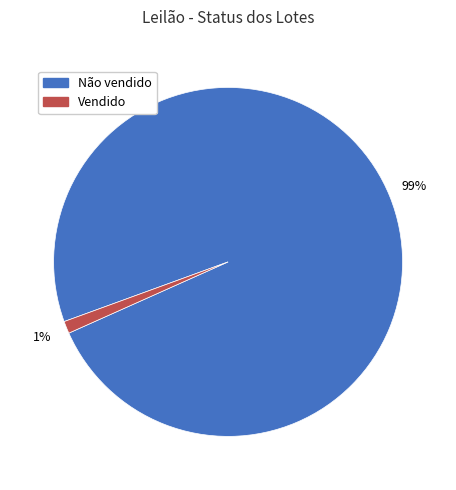

Combined, do Não vendido and Vendido account for over 50%?

Yes